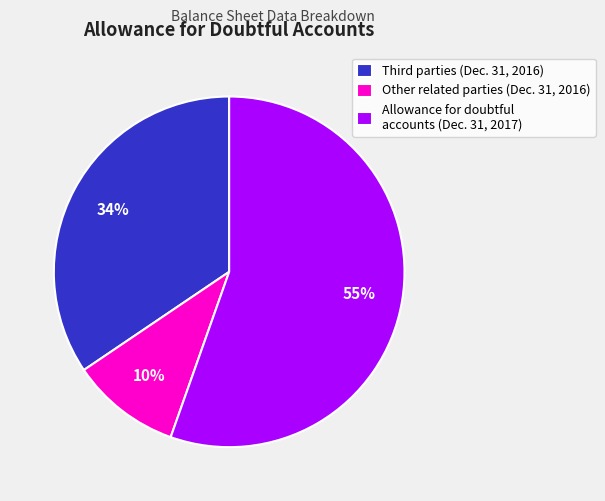

To the nearest percent, what is the average slice percentage?

33%